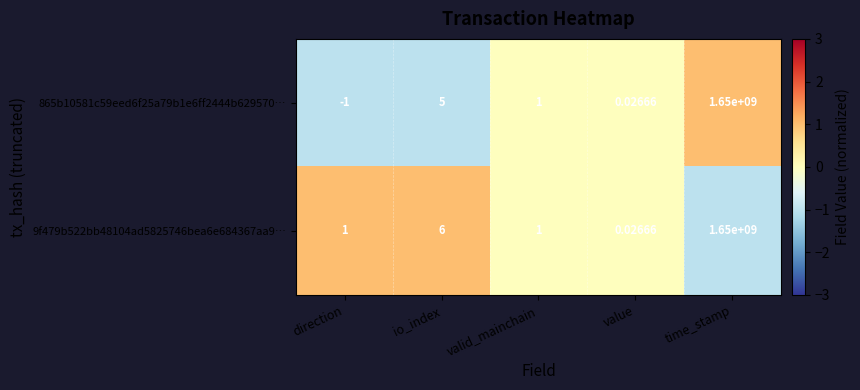

At which label does 865b10581c59eed6f25a79b1e6ff2444b629570… first exceed 1?

io_index